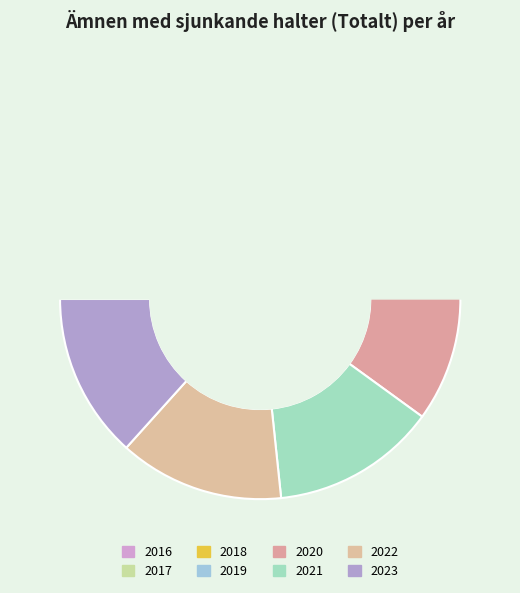

How many slices are in this pie chart?

8